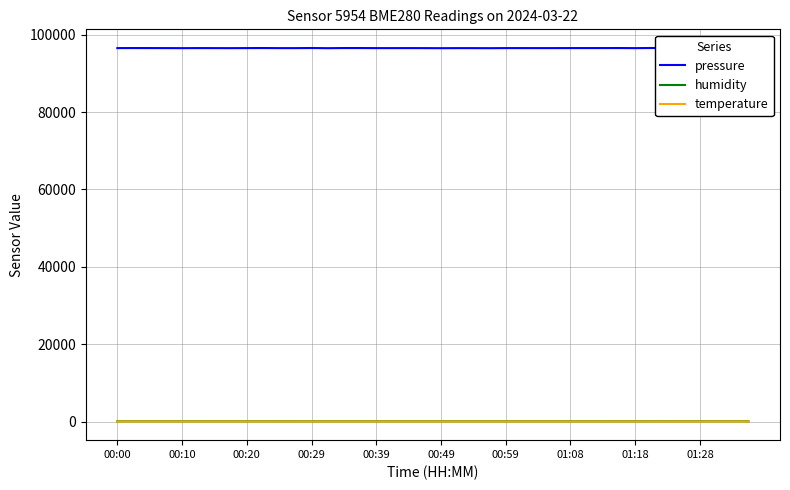

True or false: temperature and pressure intersect in this chart.

False